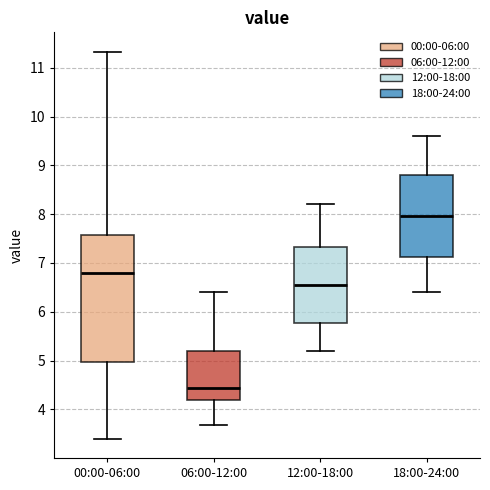

Which box has the lowest median line?

06:00-12:00